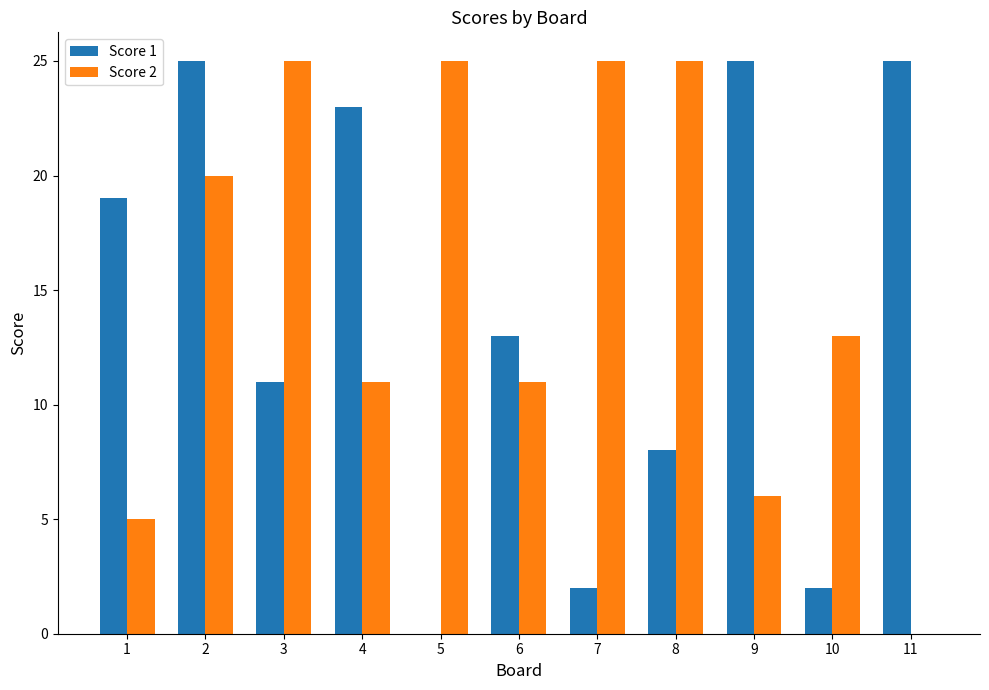

How many groups of bars are there?

11